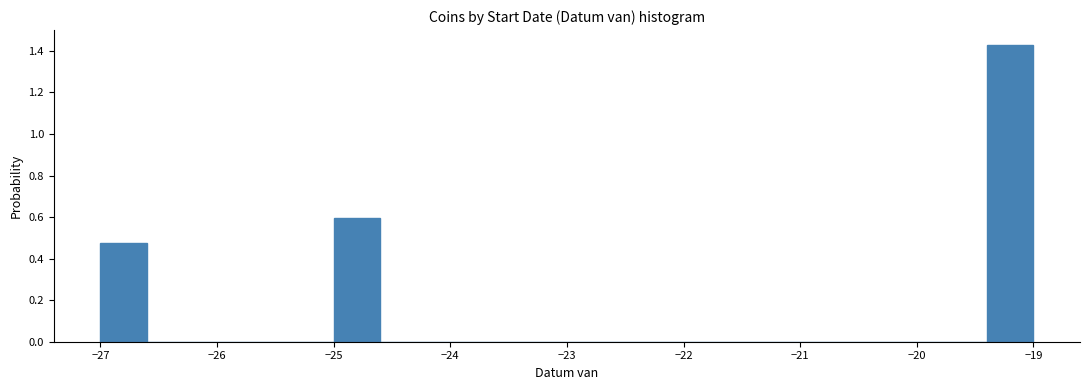

Reading left to right, list every bar in this chart as the range it spans on the x-axis followed by its height. The values are not printed on the chart, so give them approximately, as read against the axis.

-27.0 to -26.6: 0.48
-26.6 to -26.2: 0
-26.2 to -25.8: 0
-25.8 to -25.4: 0
-25.4 to -25.0: 0
-25.0 to -24.6: 0.60
-24.6 to -24.2: 0
-24.2 to -23.8: 0
-23.8 to -23.4: 0
-23.4 to -23.0: 0
-23.0 to -22.6: 0
-22.6 to -22.2: 0
-22.2 to -21.8: 0
-21.8 to -21.4: 0
-21.4 to -21.0: 0
-21.0 to -20.6: 0
-20.6 to -20.2: 0
-20.2 to -19.8: 0
-19.8 to -19.4: 0
-19.4 to -19.0: 1.42